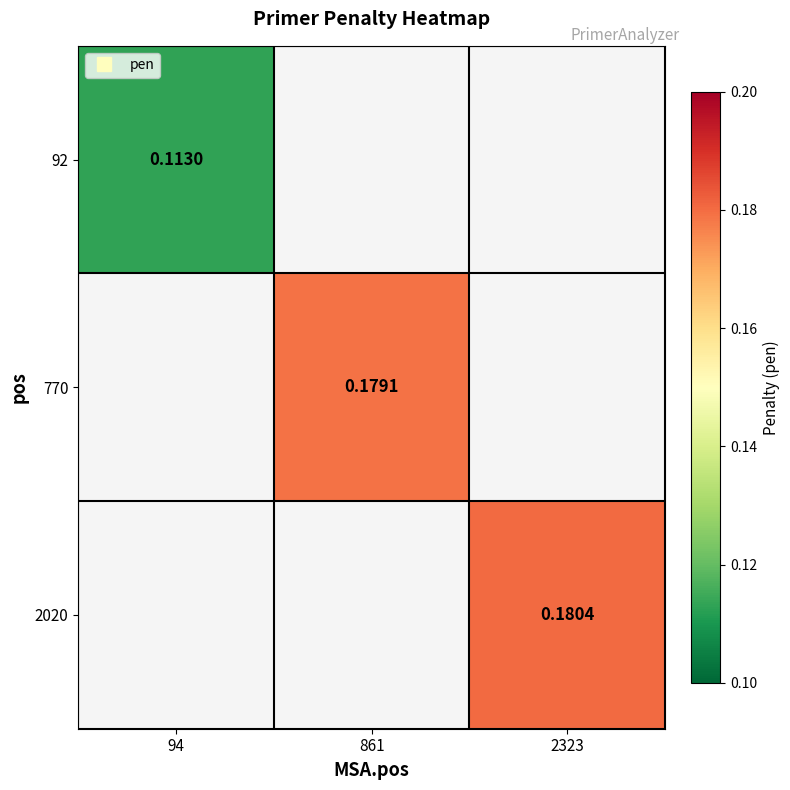

How many series are shown in this chart?

3